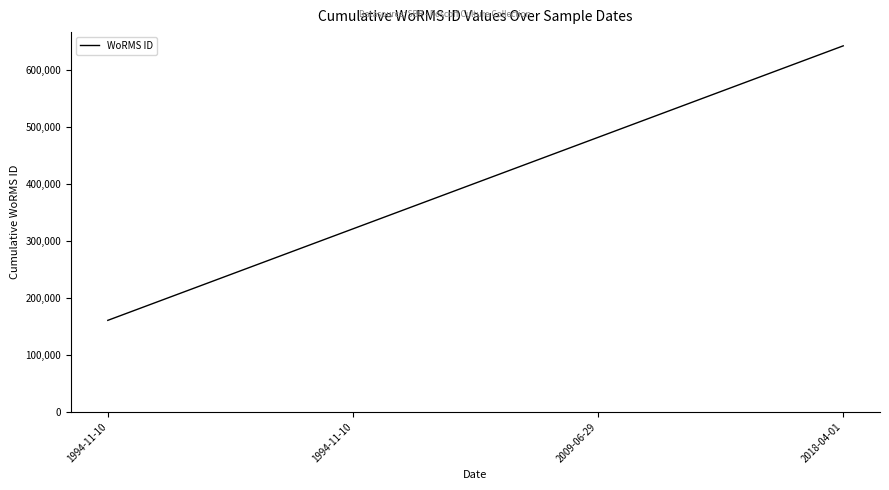

The chart shows a value of 160576 at 1994-11-10. True or false?

True